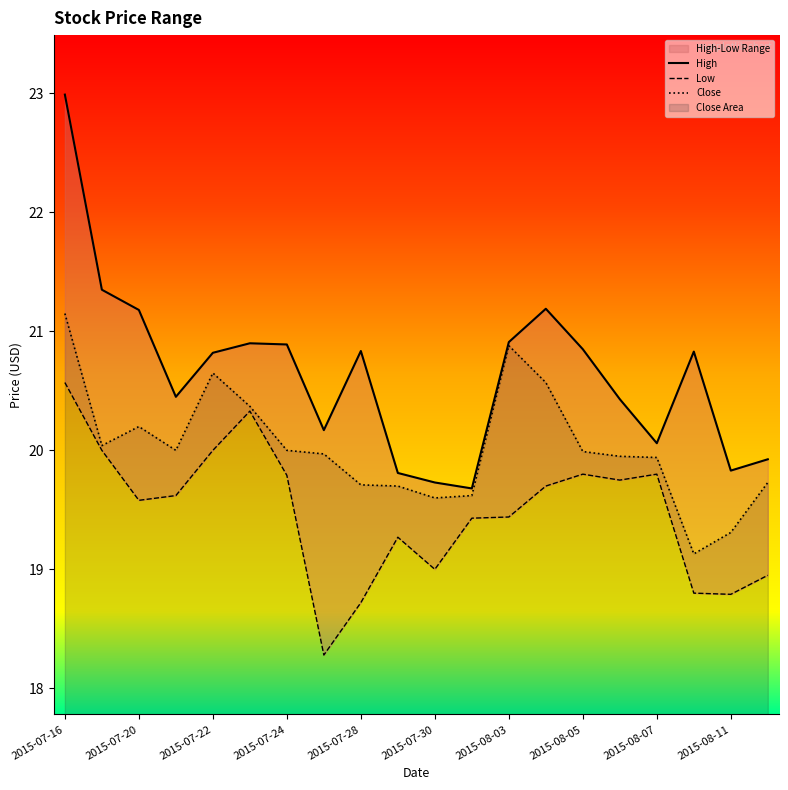

What is the difference between the second highest and second lowest values in the Close series?

1.6